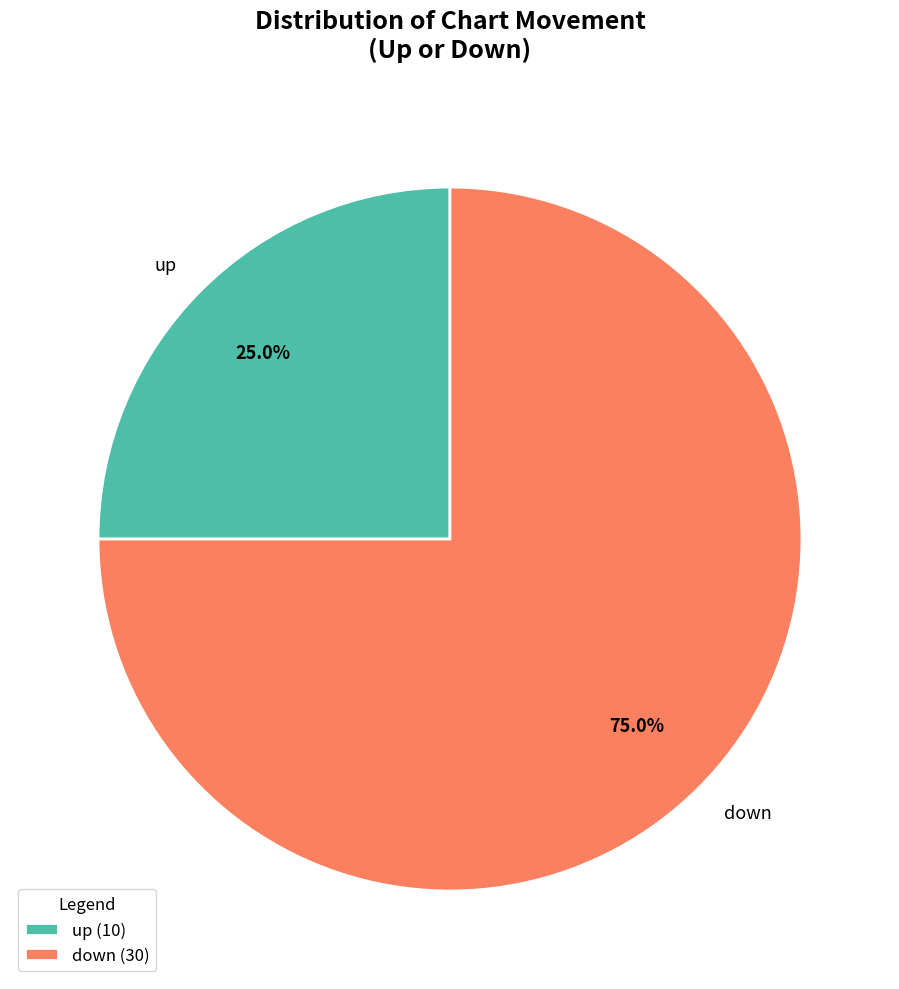

Count the number of slices in the pie.

2